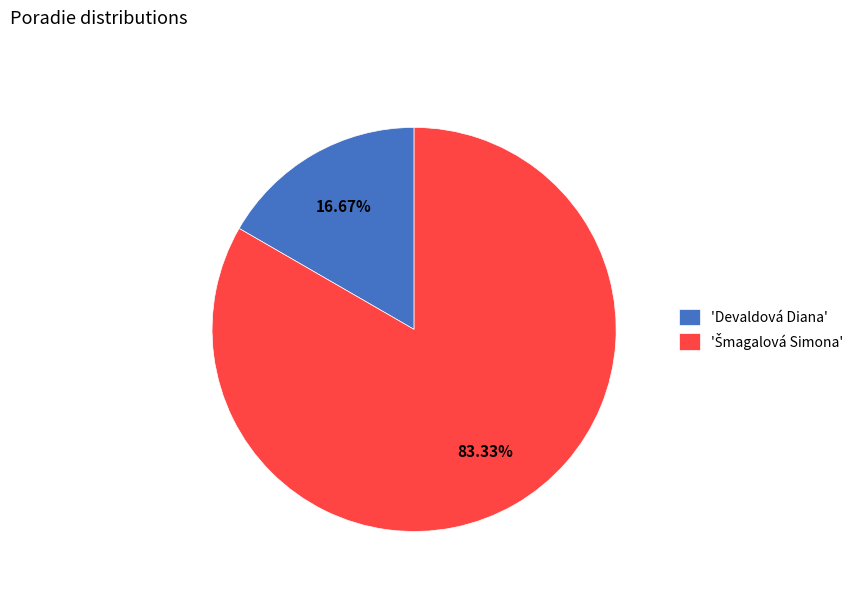

Is there a majority slice in this chart?

Yes